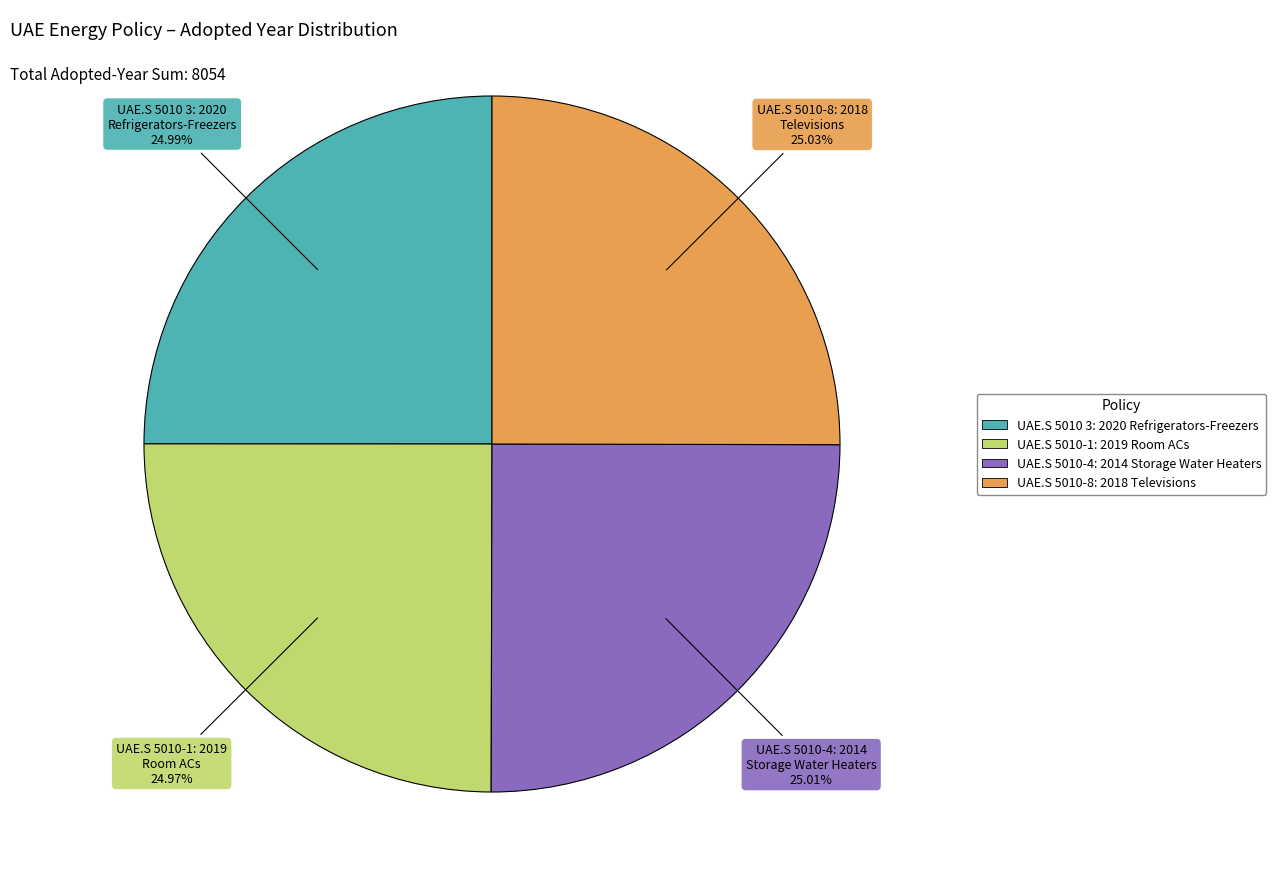

Is UAE.S 5010-4: 2014 Storage Water Heaters the majority of the pie?

No